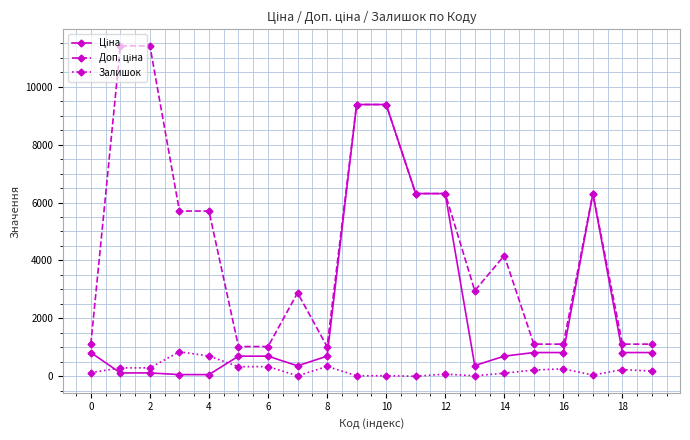

True or false: Залишок has more than 1 interior local peaks.

True